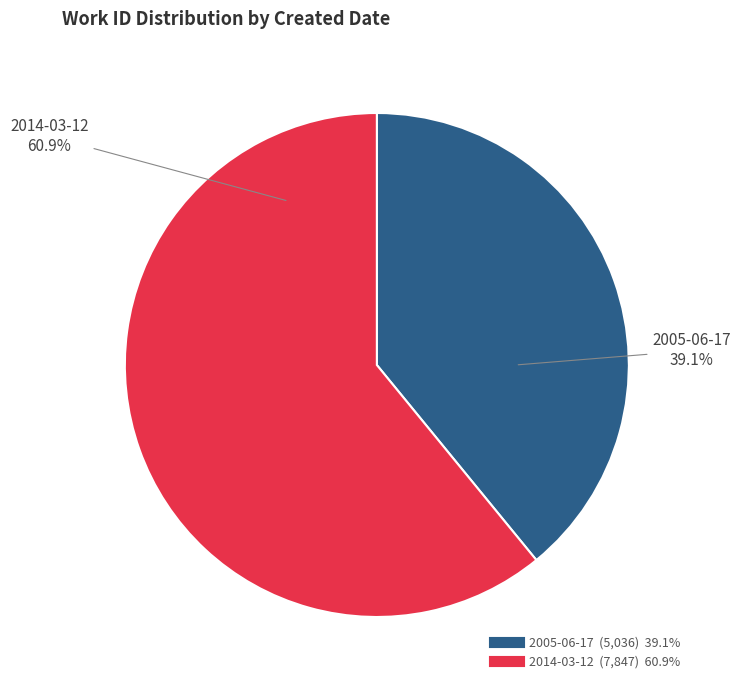

Which slice represents more than half of the pie?

2014-03-12